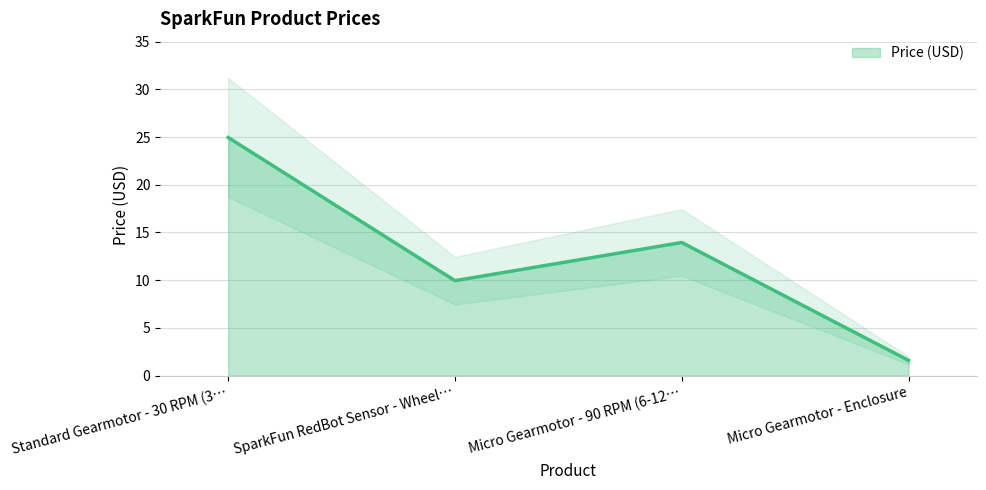

True or false: Price (USD) has more than 0 interior local peaks.

True